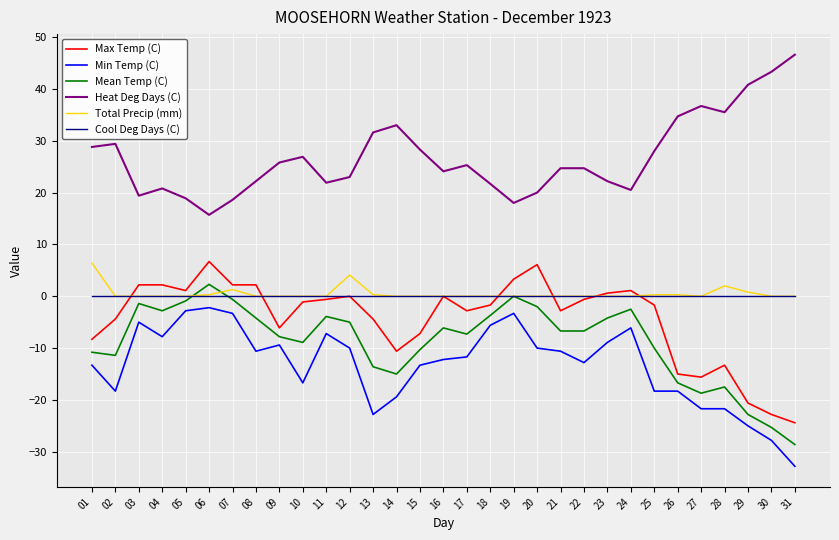

What is the minimum value shown in the chart?

-32.8